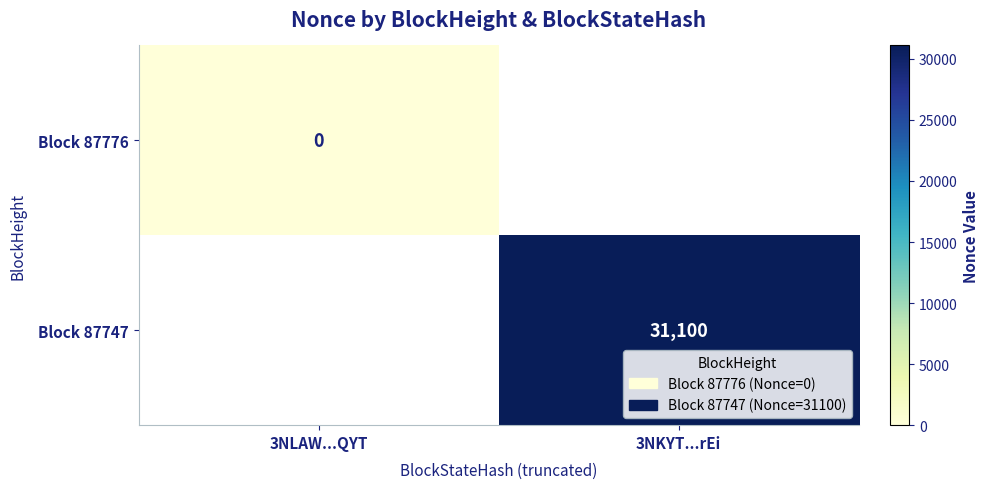

True or false: Block 87747 has a value of 53294 at 3NKYT...rEi.

False